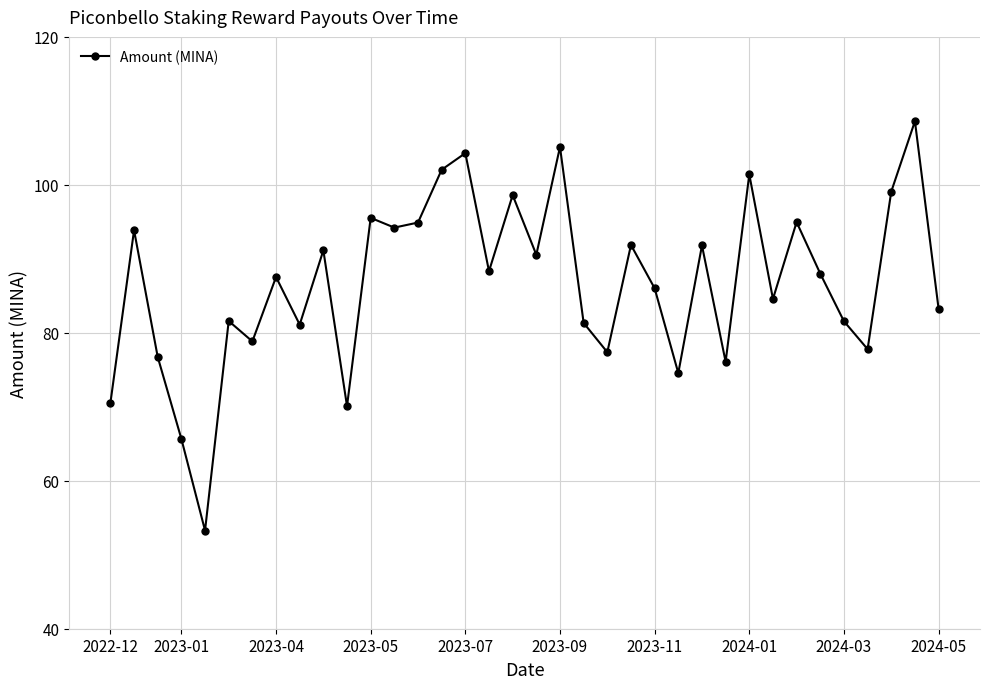

How many data points are less than 87?

17